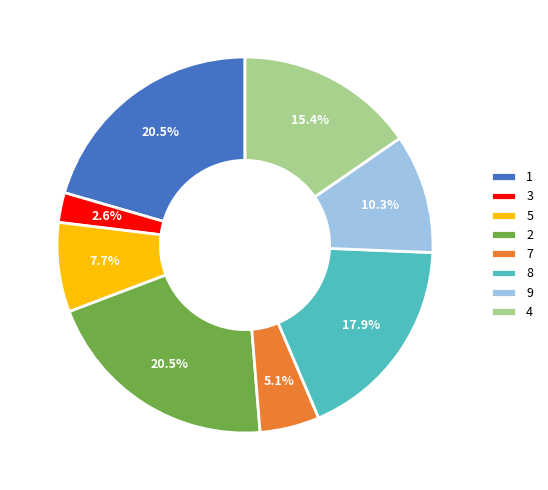

Is it true that 7 is 5% of the pie?

True